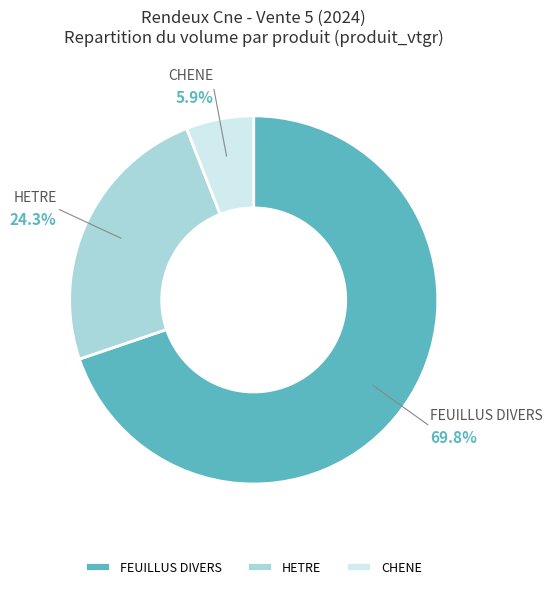

Rank the categories by value from highest to lowest.

FEUILLUS DIVERS, HETRE, CHENE